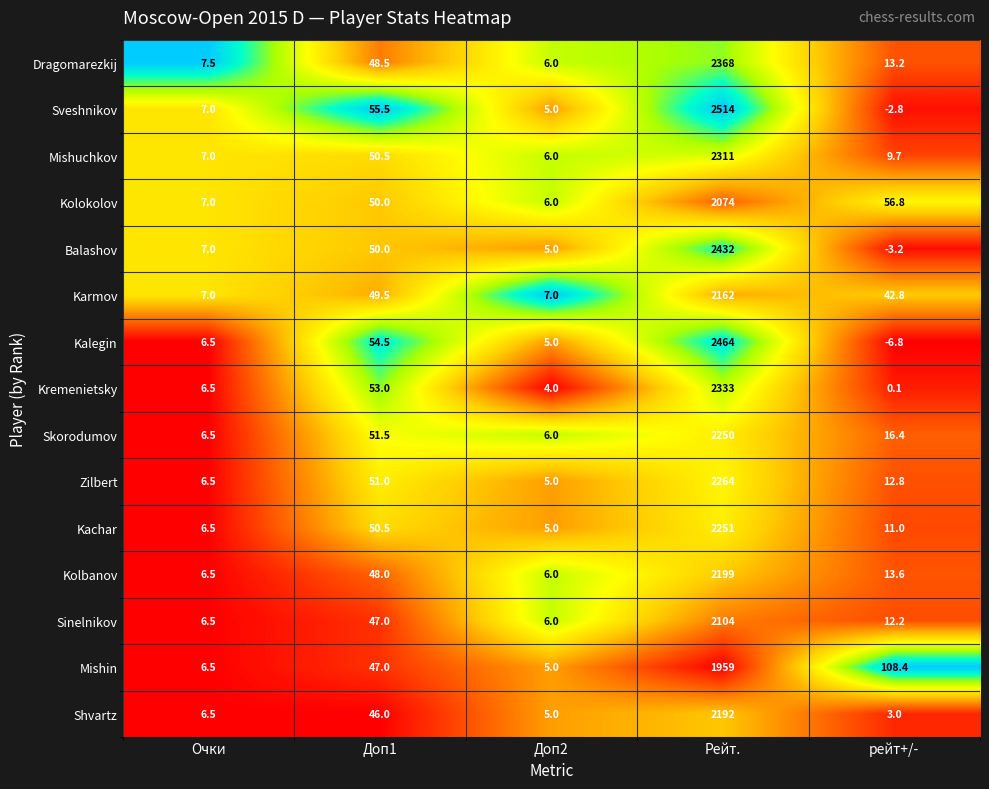

Is the value of Karmov at рейт+/- greater than the value of Kalegin at Доп2?

Yes